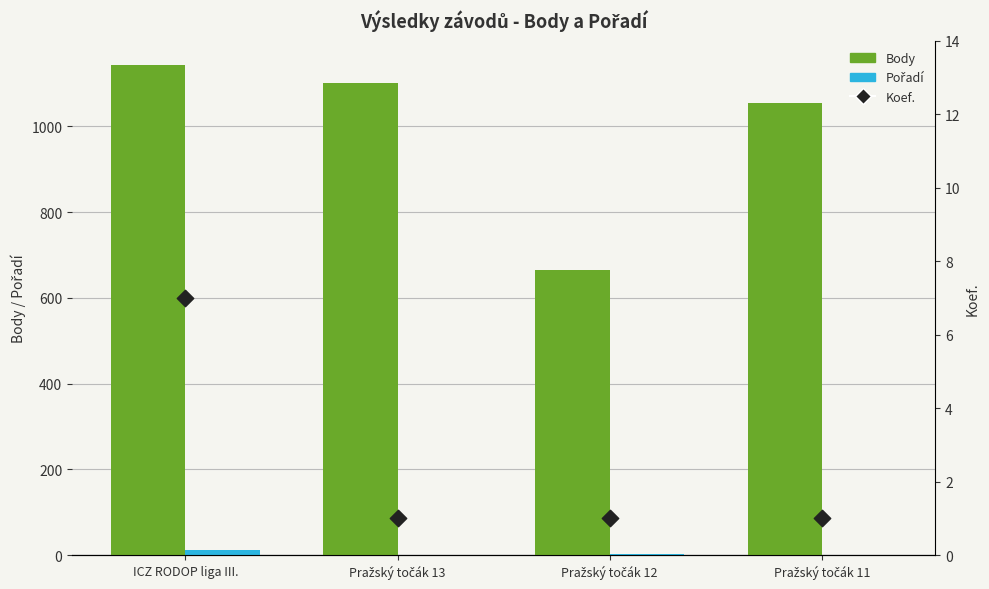

What is the total value across all series at ICZ RODOP liga III.?

1162